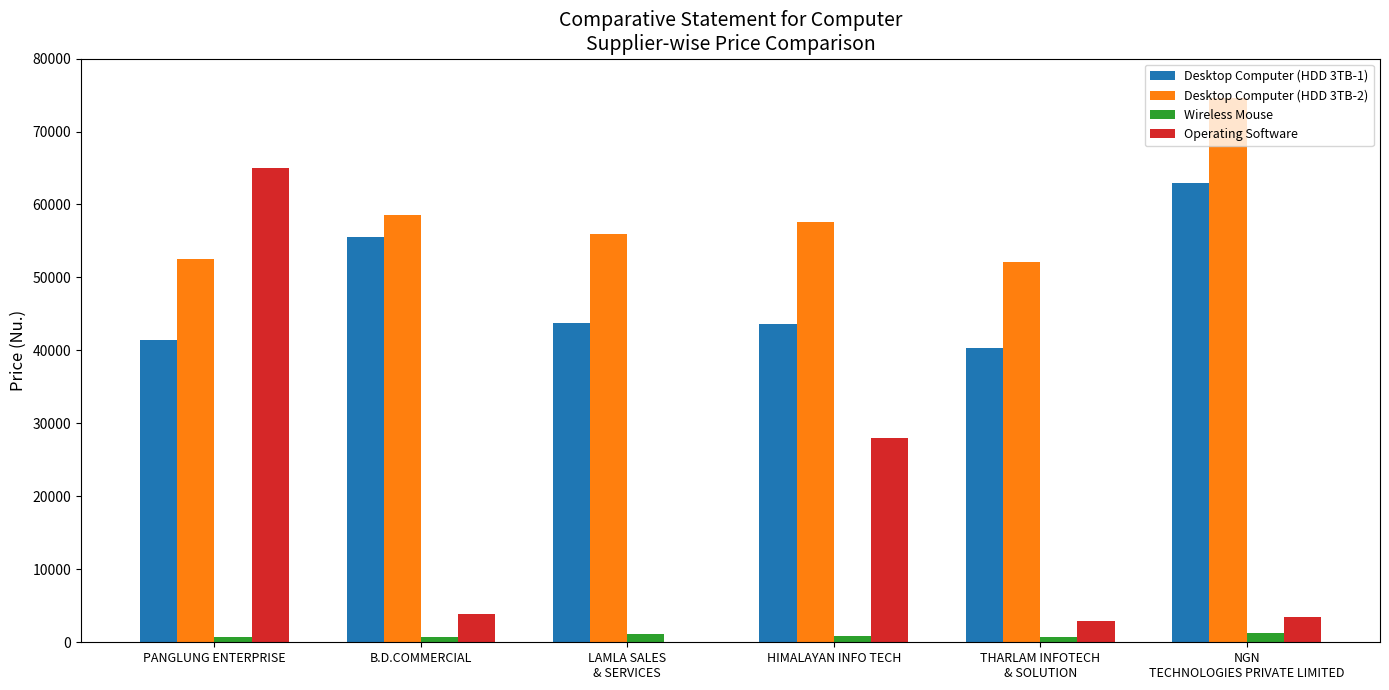

Which series changed the most between HIMALAYAN INFO TECH and THARLAM INFOTECH
& SOLUTION?

Operating Software